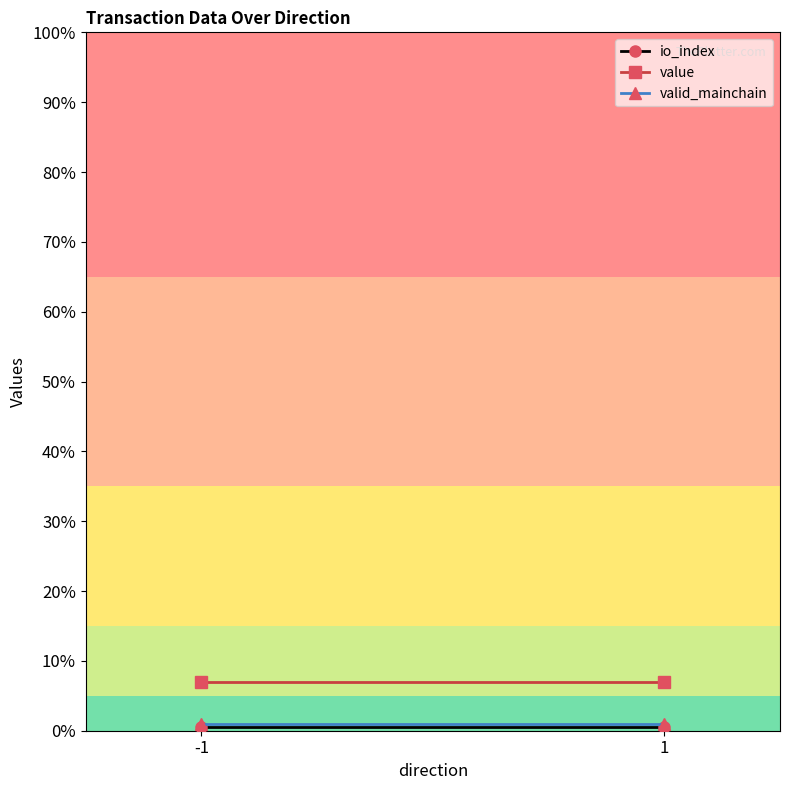

Which category has the lowest value in the value series?

-1